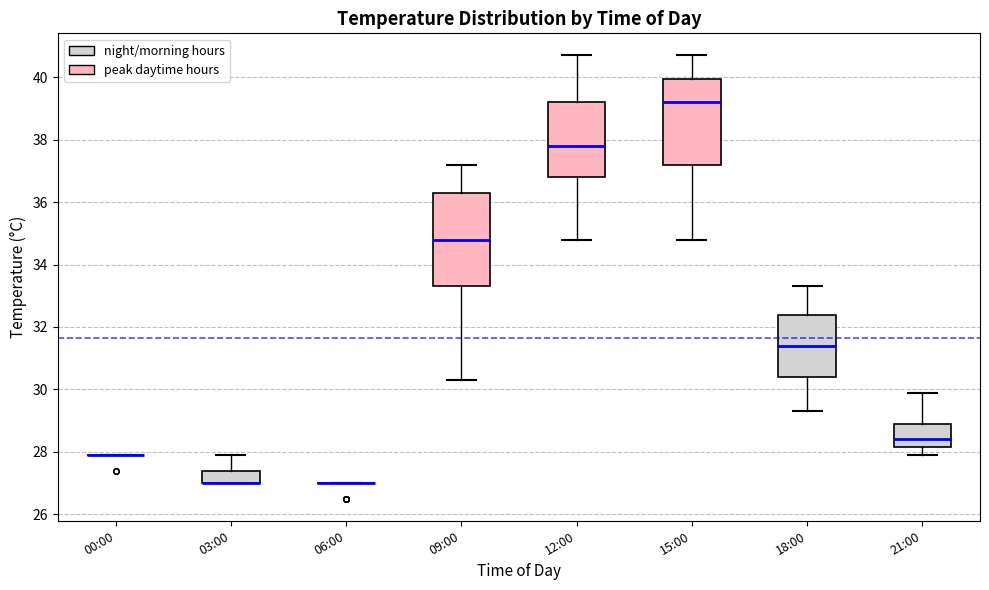

Reading left to right, read every box against the y-axis: the position of its median line, the range the box covers, and the ends of its whiskers. The values are not printed on the chart, so give them approximately, as read against the axis.

00:00: box collapsed to a line at 28.0, whiskers 28.0 to 28.0
03:00: median 27.0 (drawn on the box's lower edge), box 27.0 to 27.4, whiskers 27.0 to 28.0
06:00: box collapsed to a line at 27.0, whiskers 27.0 to 27.0
09:00: median 34.8, box 33.4 to 36.4, whiskers 30.4 to 37.2
12:00: median 37.8, box 36.8 to 39.2, whiskers 34.8 to 40.8
15:00: median 39.2, box 37.2 to 40.0, whiskers 34.8 to 40.8
18:00: median 31.4, box 30.4 to 32.4, whiskers 29.4 to 33.4
21:00: median 28.4, box 28.2 to 29.0, whiskers 28.0 to 30.0